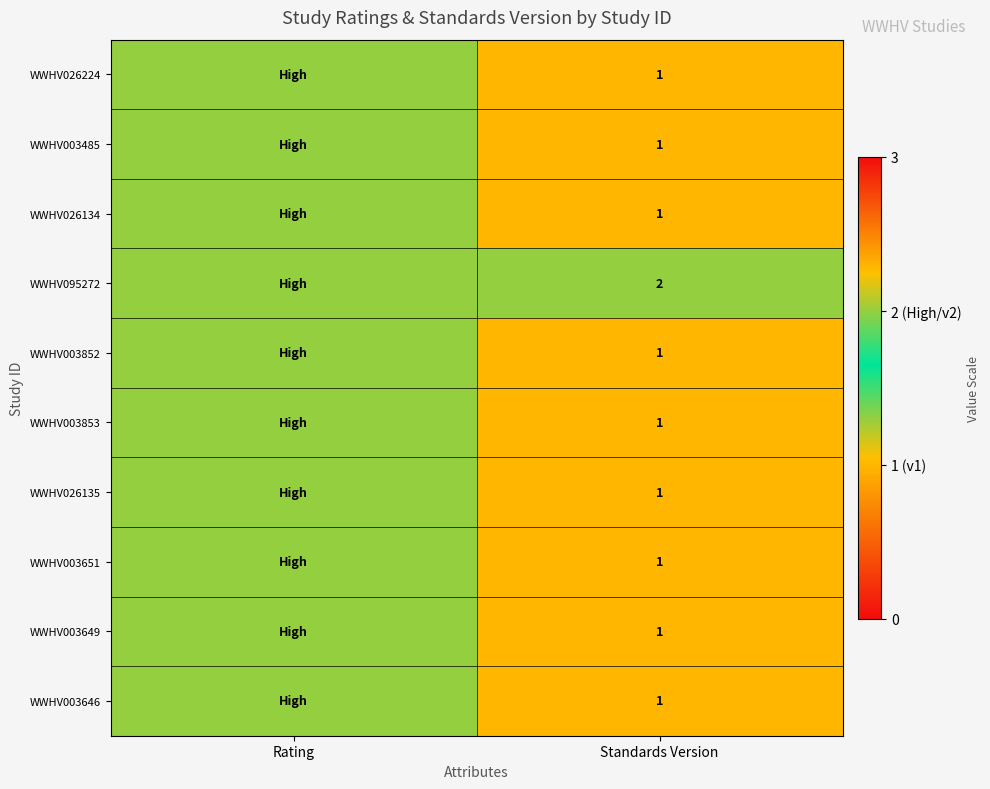

Is it true that WWHV003853 equals 1 at Standards Version?

True